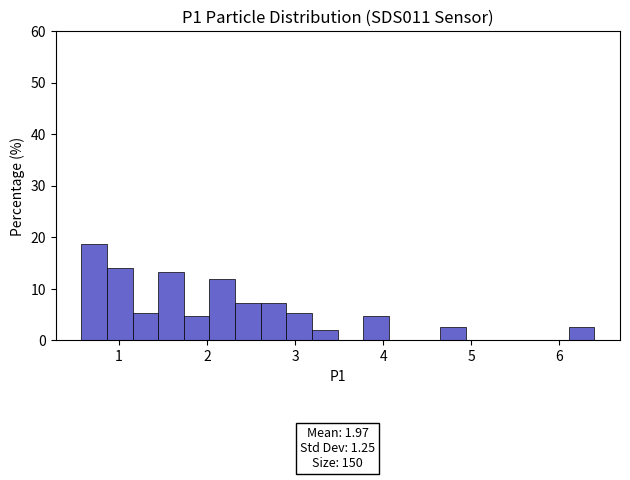

Read against the x-axis, roughly where is the centre of the tallest bar?

0.7